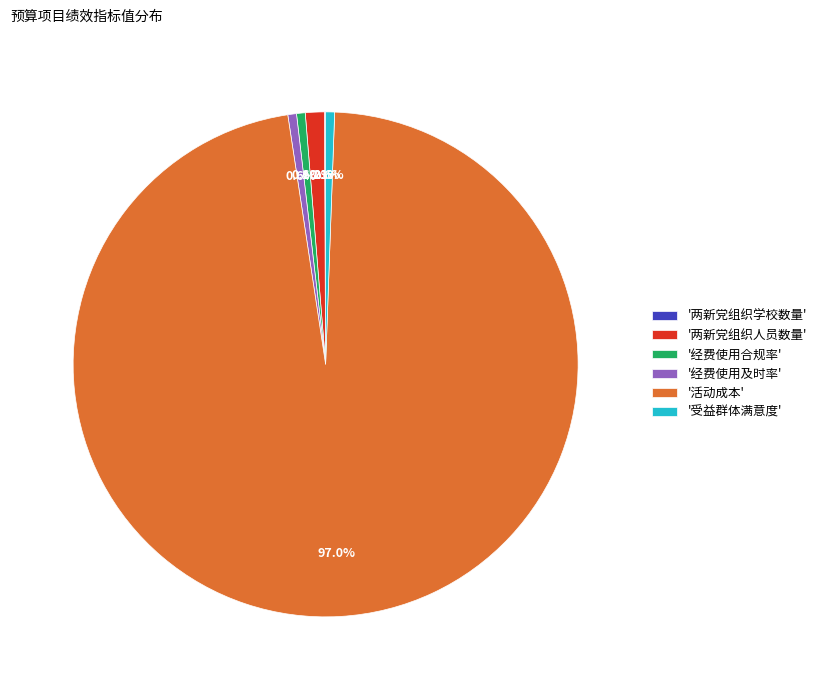

Approximately how many times larger is the value at '活动成本' compared to '经费使用及时率'?

175.2